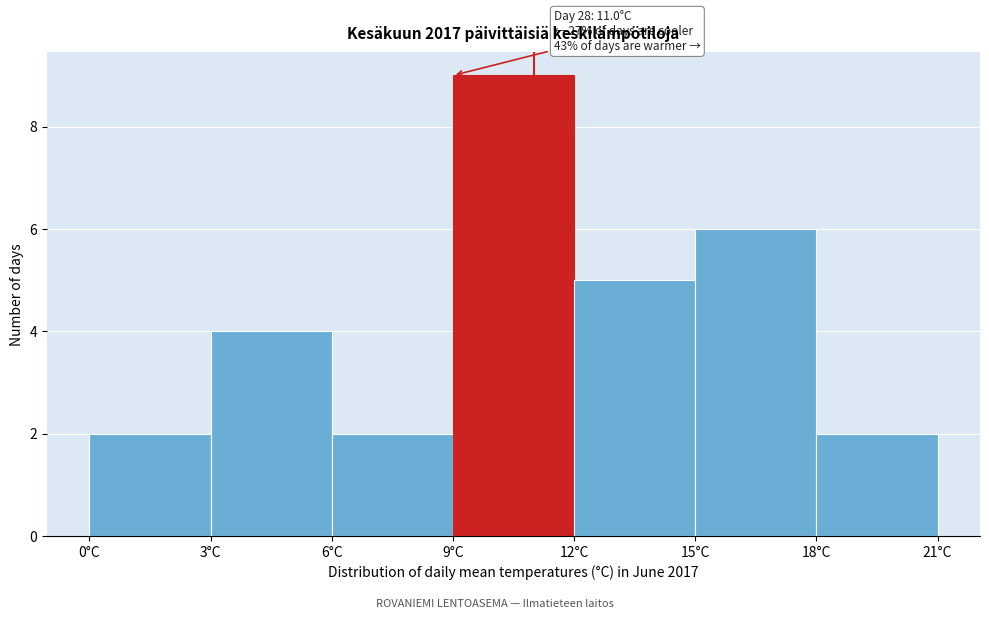

Over which range of the x-axis is the bar tallest?

9 to 12